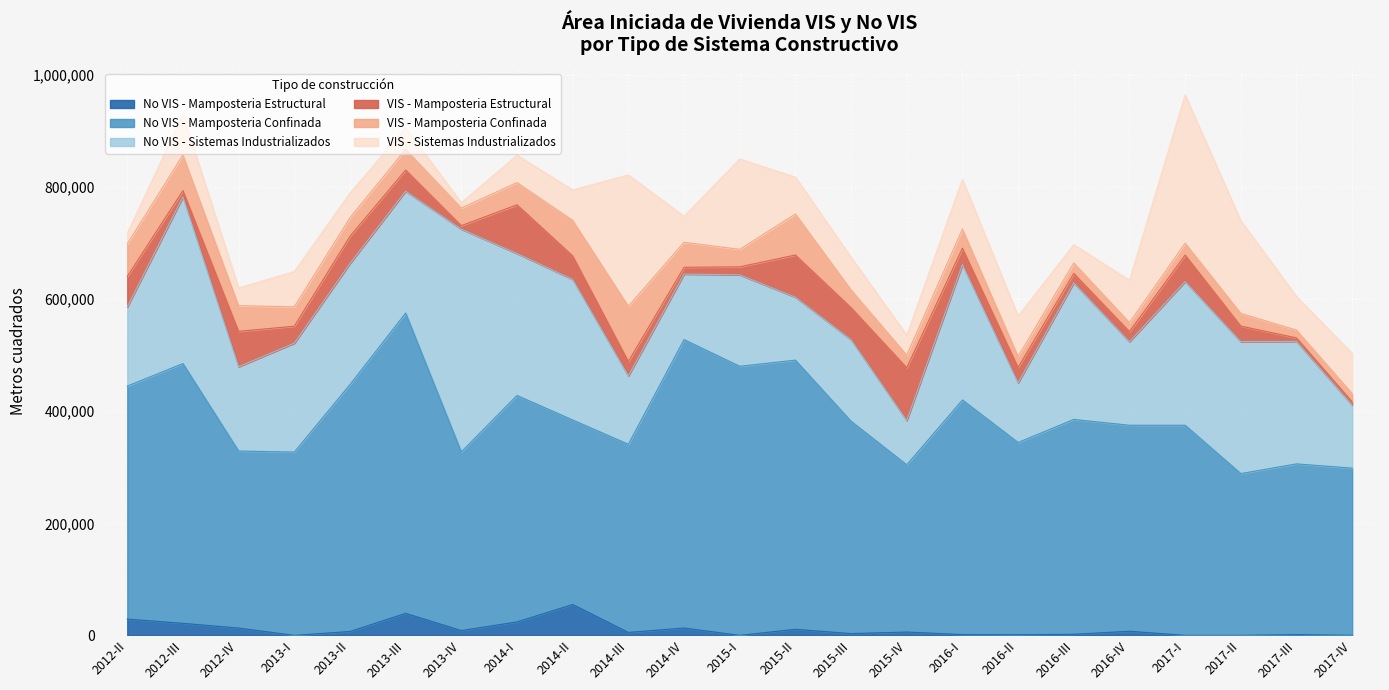

At which category is the sum across all series the highest?

2017-I